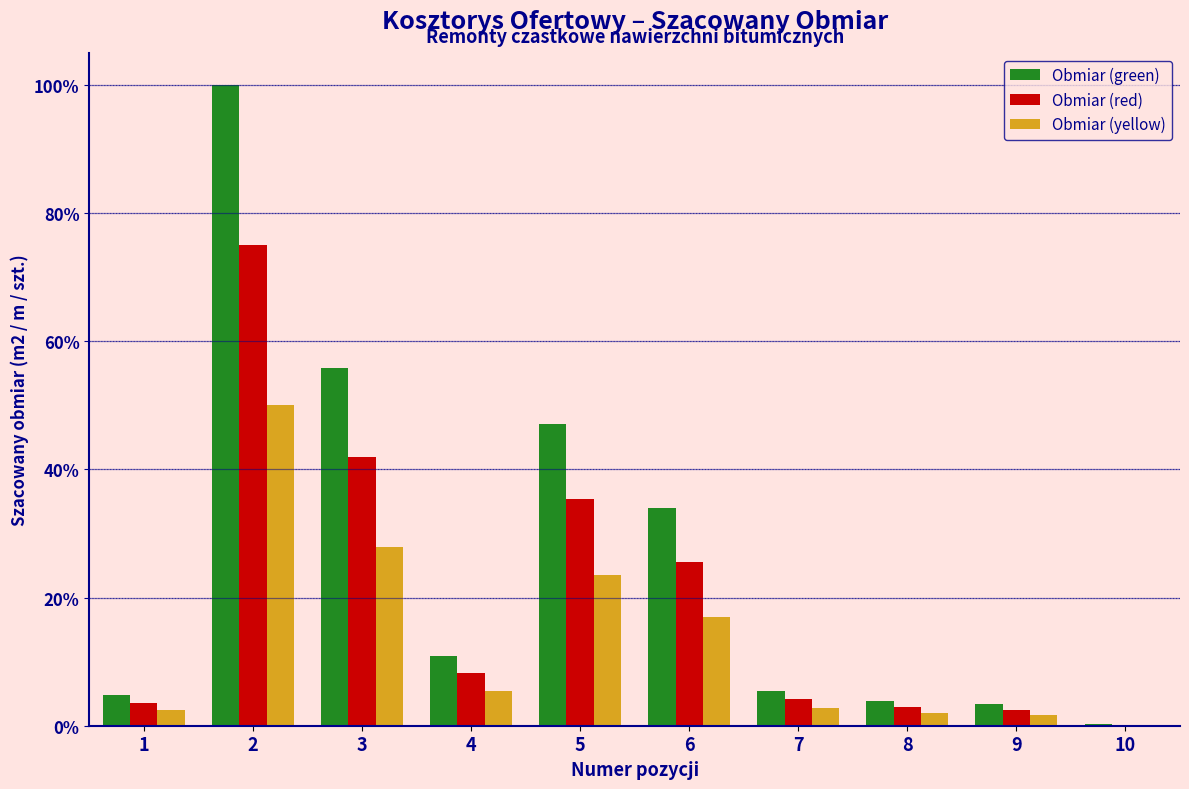

What are all the series names shown in the legend?

Obmiar (green), Obmiar (red), Obmiar (yellow)